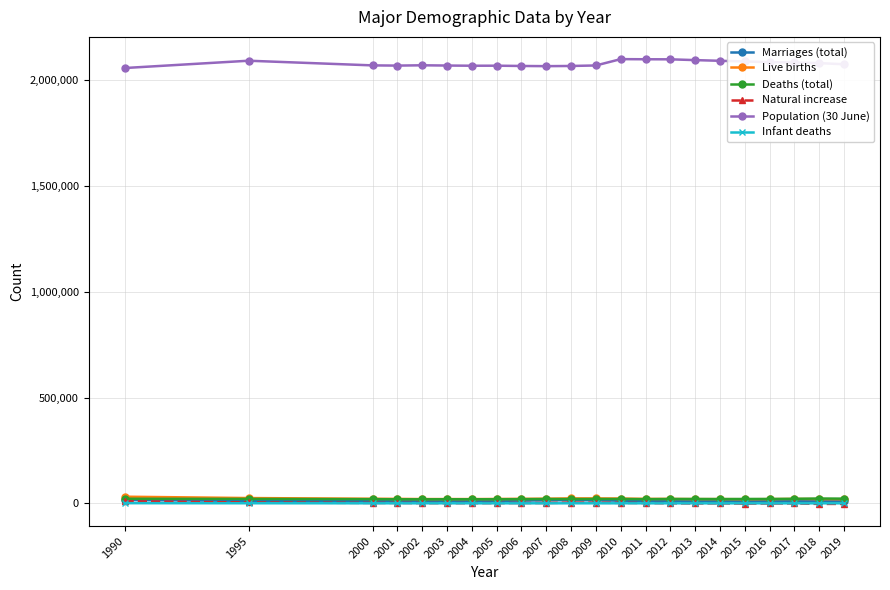

What is the difference between the second highest and second lowest values in the Infant deaths series?

280